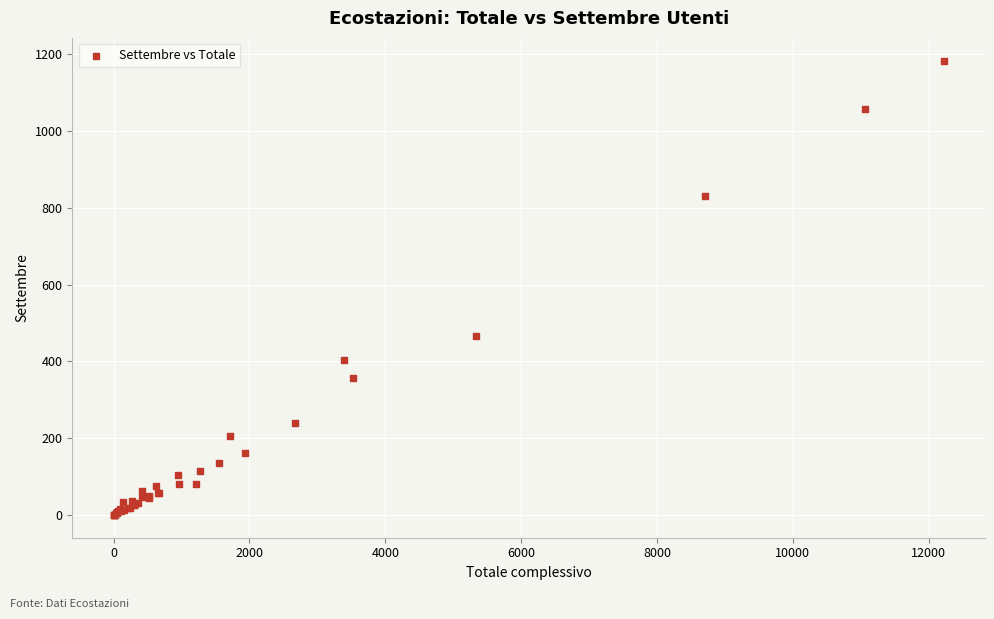

What Y value in the scatter plot is closest to 592?

467